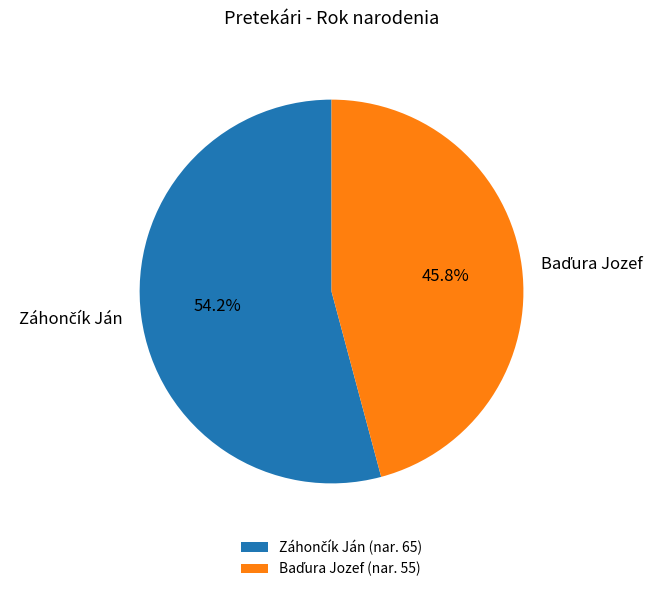

Does any single category account for the majority?

Yes